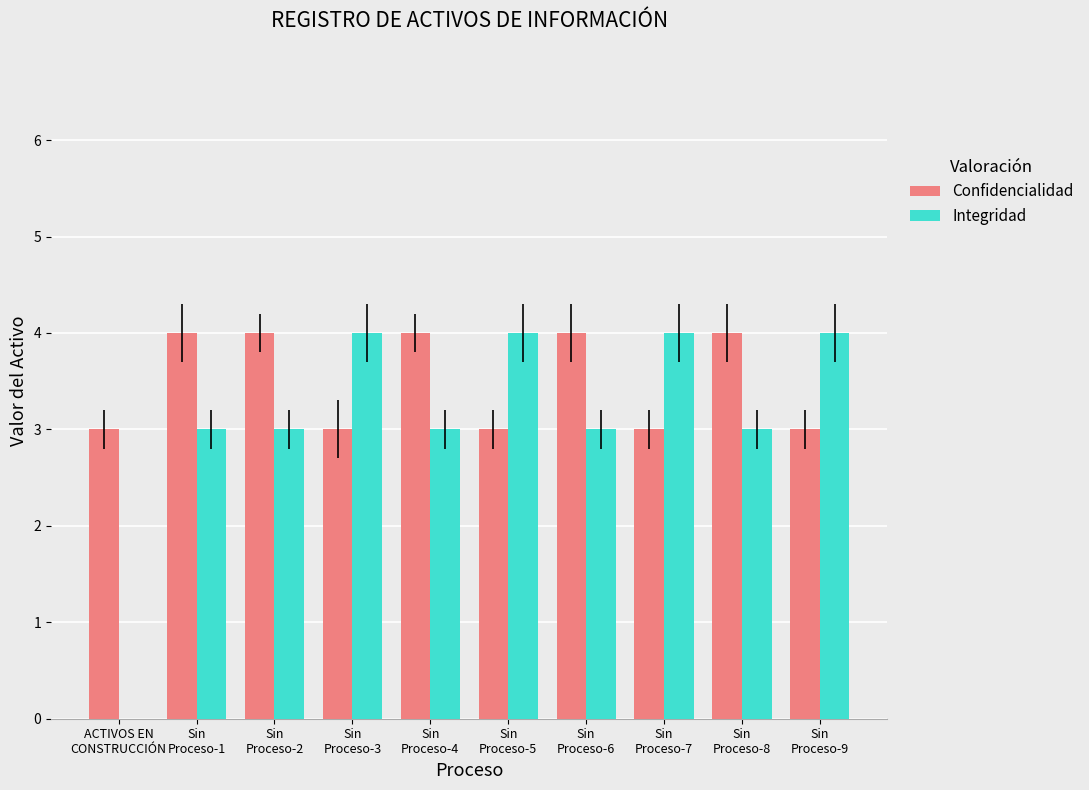

The Integridad series shows 2 at Sin
Proceso-8. True or false?

False